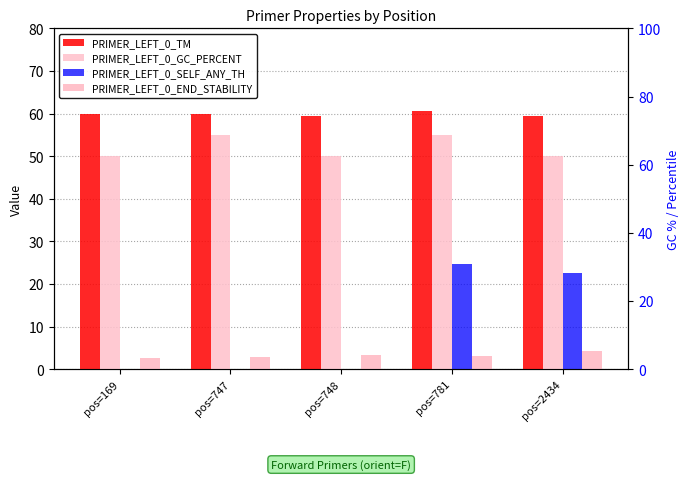

What is the value of the PRIMER_LEFT_0_SELF_ANY_TH bar at the 5th from the left?

22.5